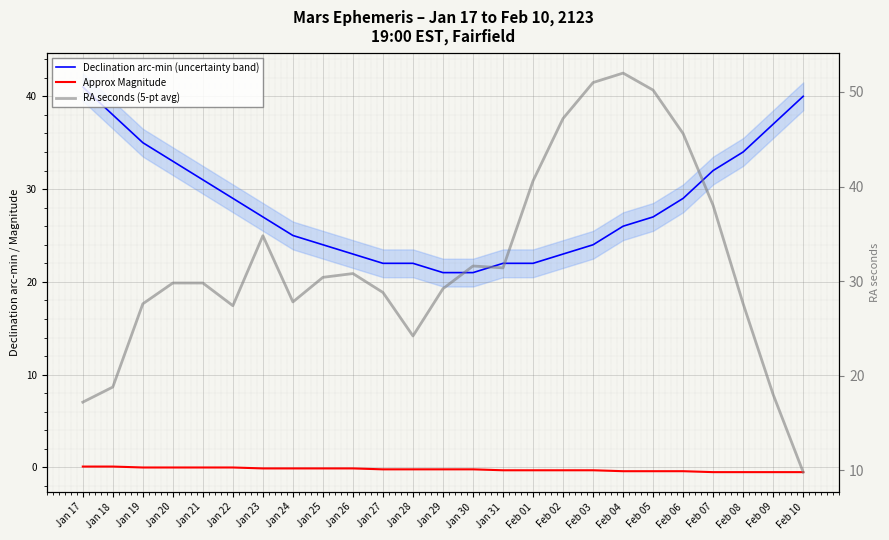

What is the difference between the second highest and second lowest values in the Approx Magnitude series?

0.6